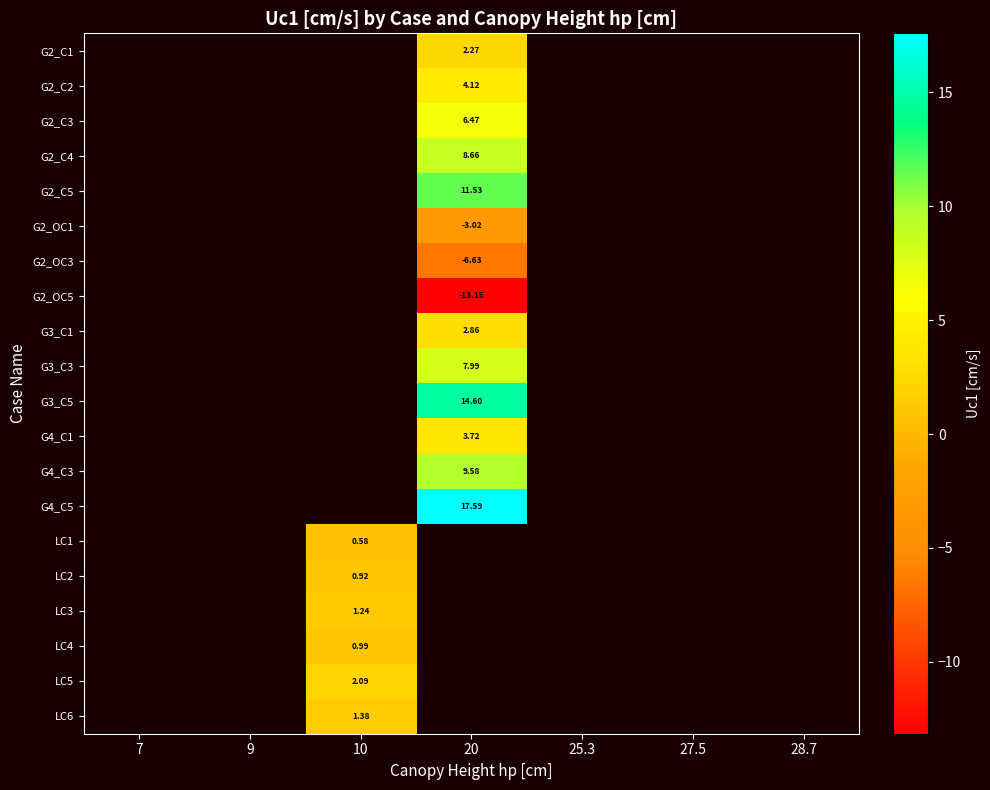

How many values in the G2_C3 series exceed 6?

1